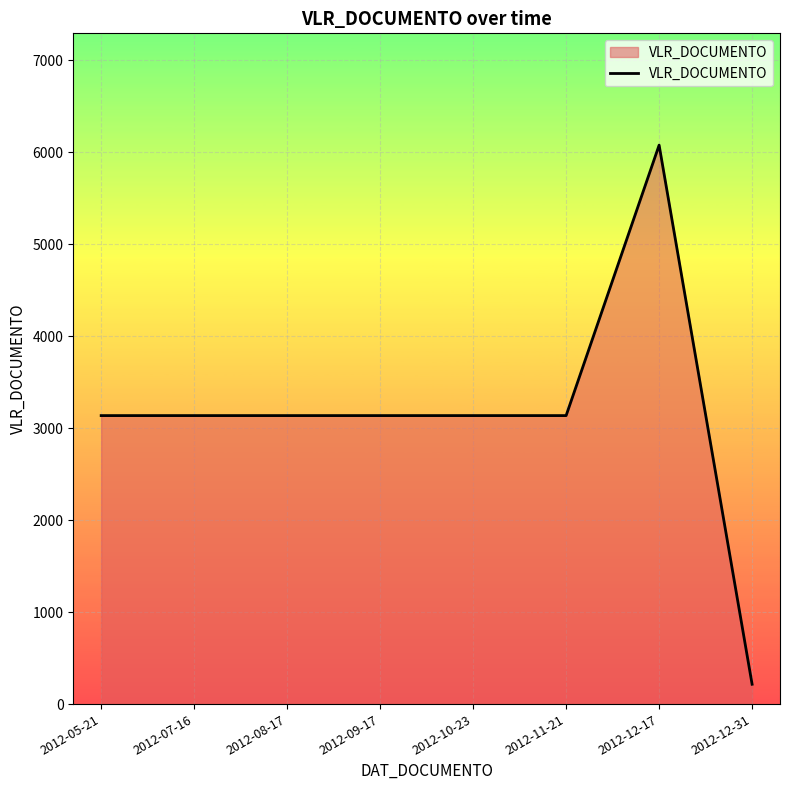

How many lines are shown in the chart?

1